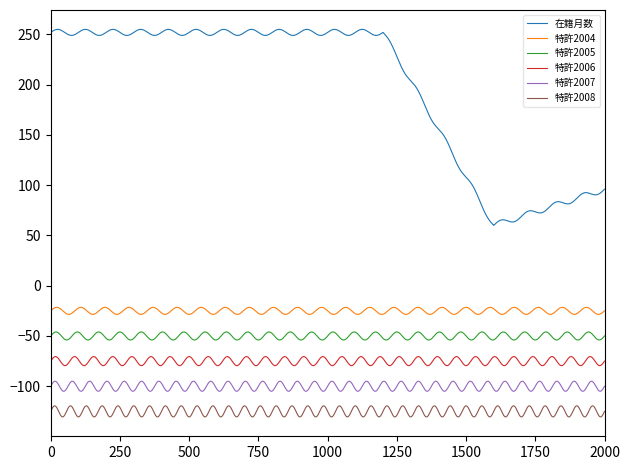

Which series has the widest spread of values?

在籍月数